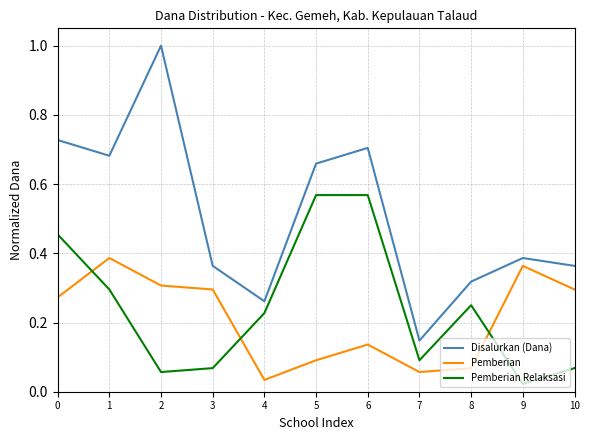

How many series are shown in this chart?

3